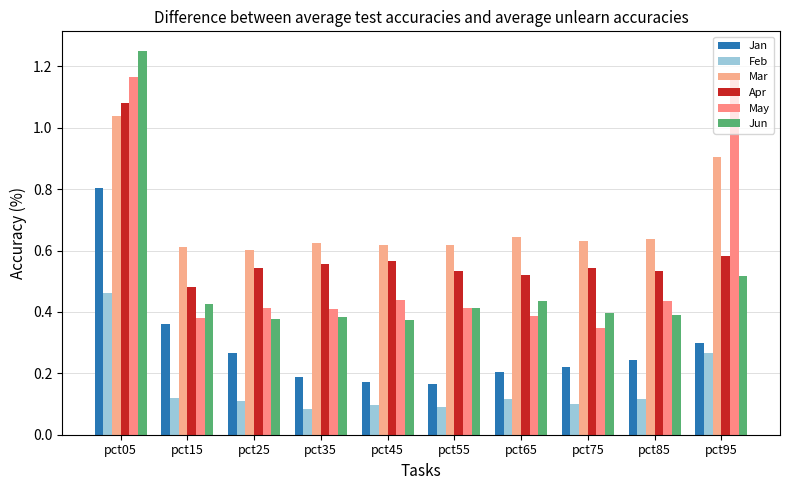

What is the average value of the Jan series?

0.3